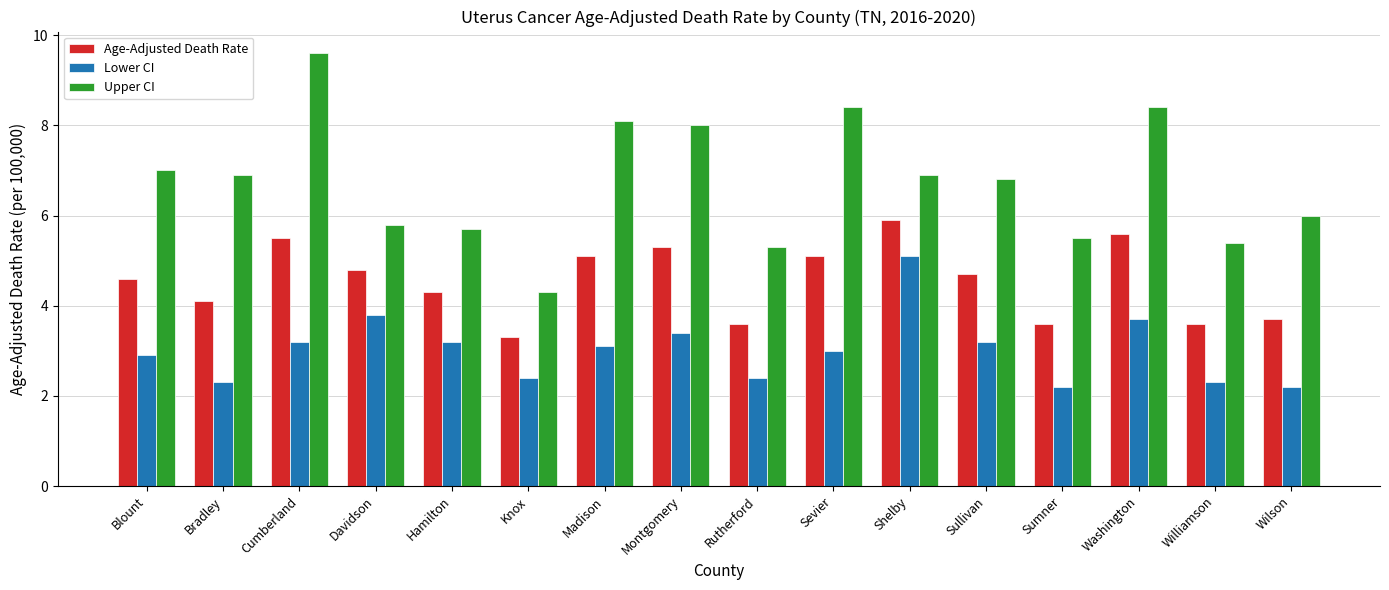

How many data points in Age-Adjusted Death Rate are less than 4?

5